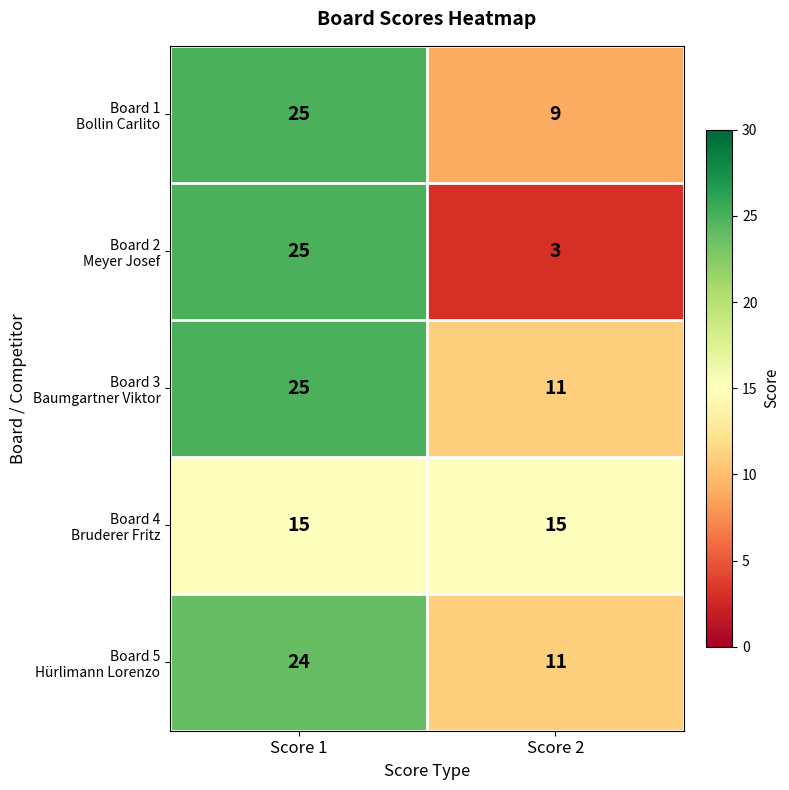

What is the difference between the highest and lowest values at Score 1?

10